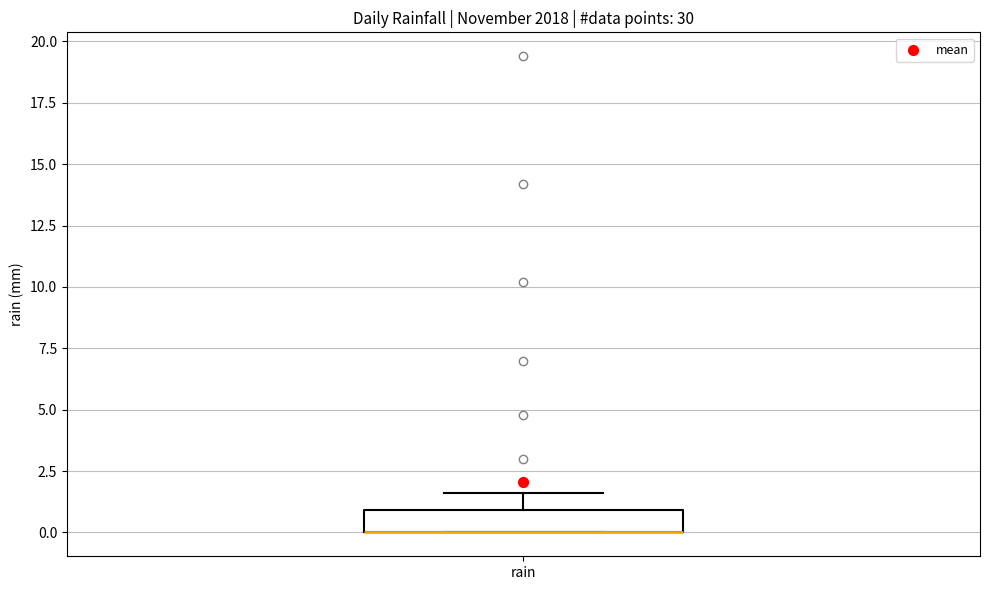

Read this box plot against the y-axis: the position of the median line, the range covered by the box, and the ends of both whiskers. The values are not printed on the chart, so give them approximately, as read against the axis.

median 0.0 (drawn on the box's lower edge), box 0.0 to 1.0, whiskers 0.0 to 1.5